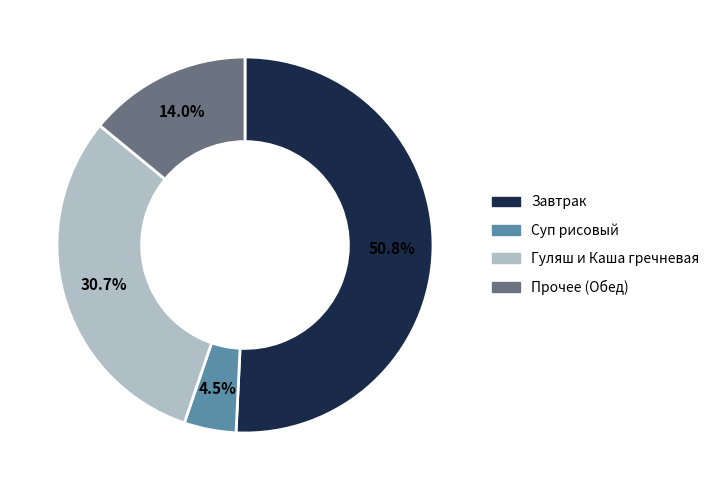

Rank the categories by value from lowest to highest.

Суп рисовый, Прочее (Обед), Гуляш и Каша гречневая, Завтрак